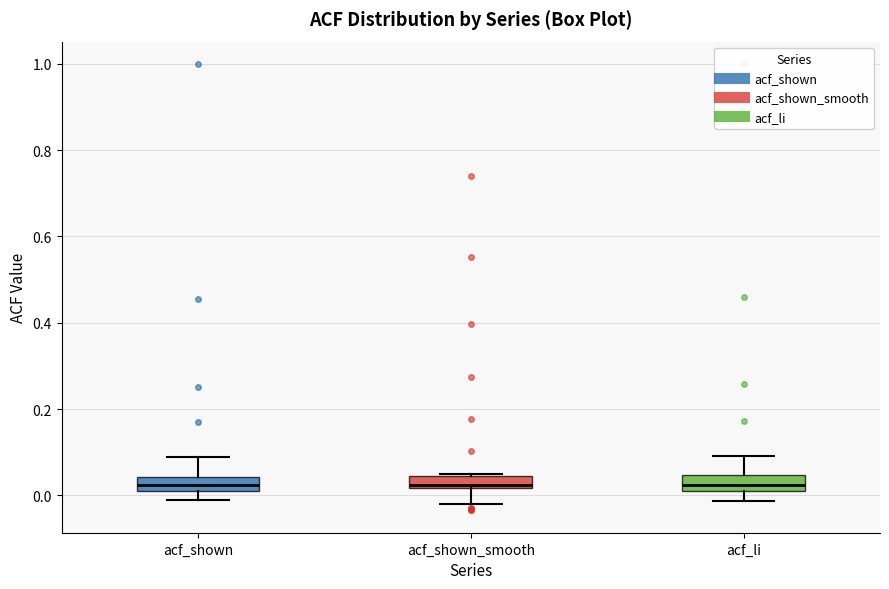

Where does the lower whisker of the box for acf_shown_smooth end on the y-axis? The values are not printed on the chart, so give them approximately, as read against the axis.

-0.02